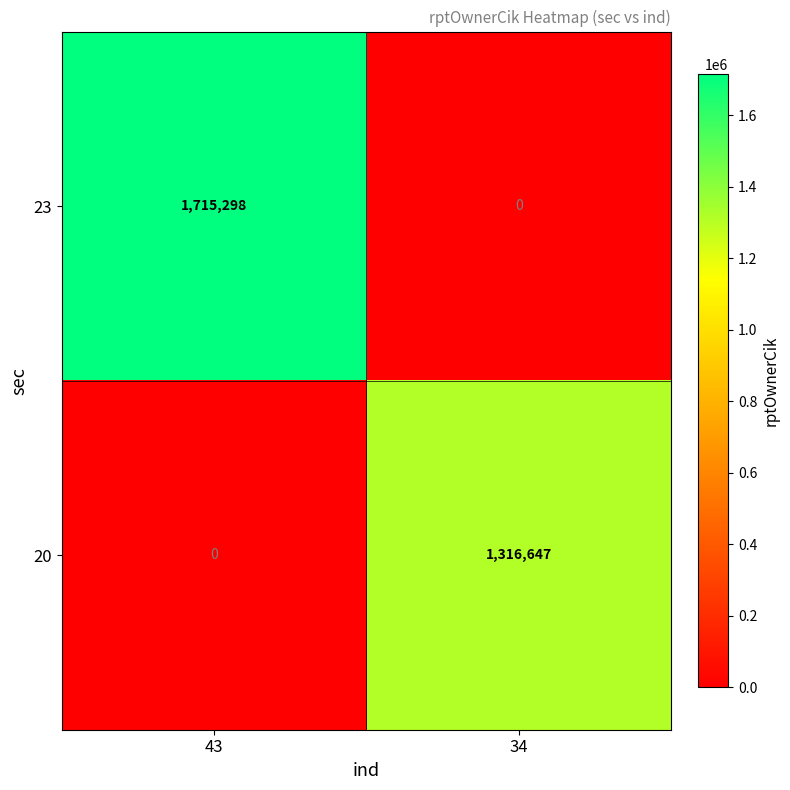

List the series in order of their peak value, highest first.

23, 20